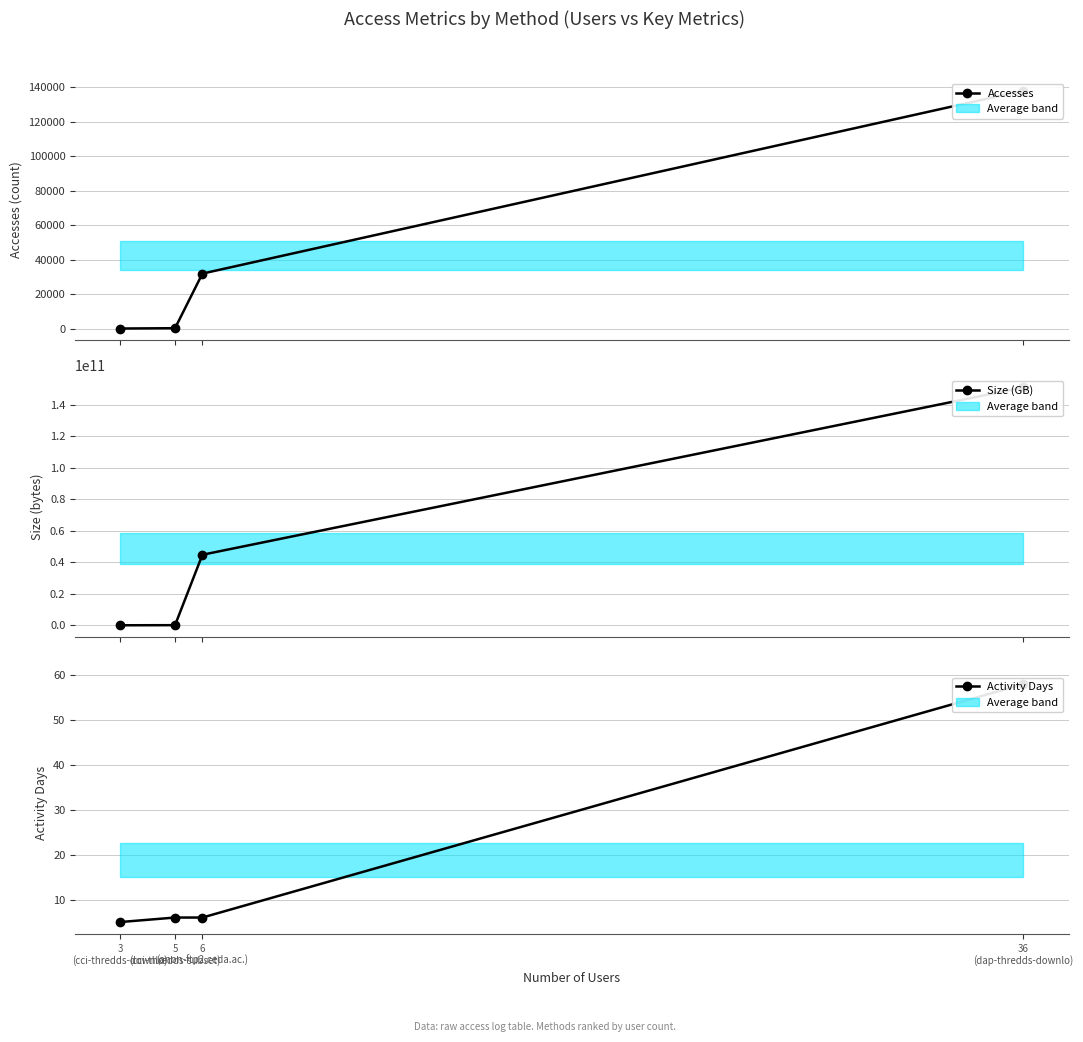

What is the label of the 2nd point from the left?

6
(anon-ftp2.ceda.ac.)